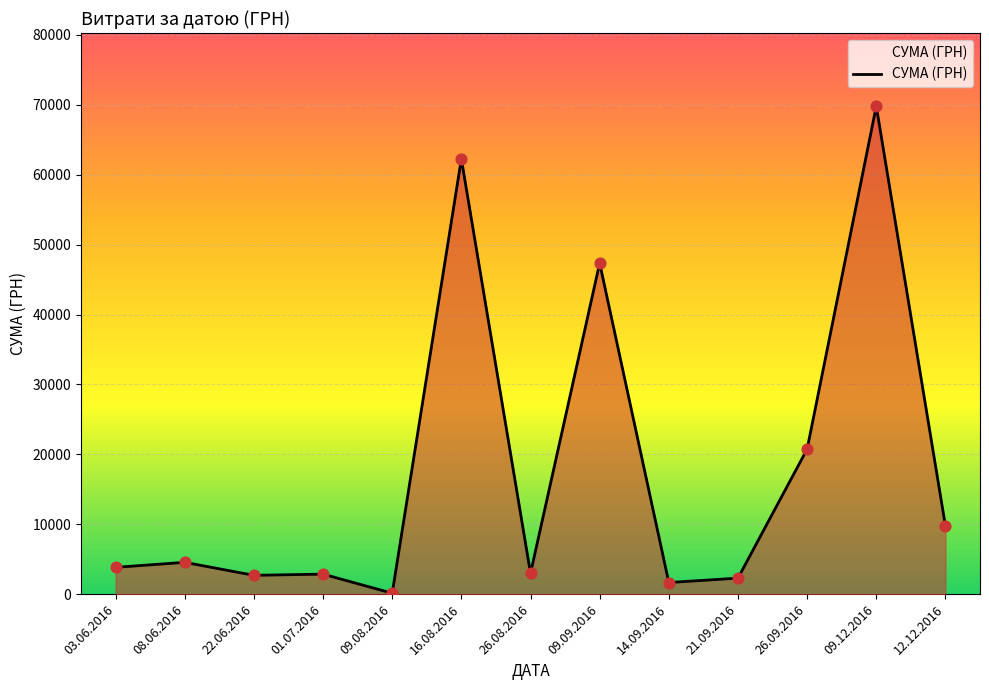

Between 12.12.2016 and 09.12.2016, which is larger?

09.12.2016